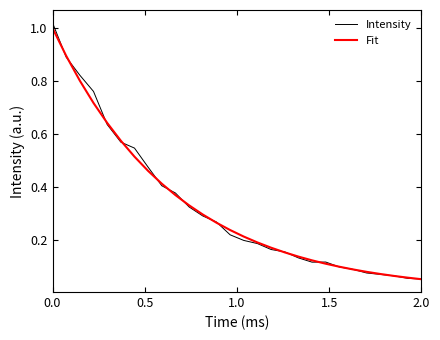

Which series has the largest range (max minus min)?

Intensity